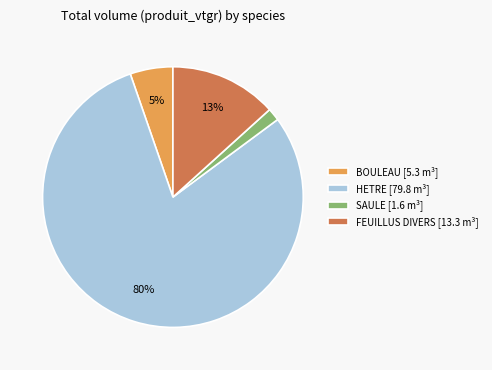

Rank the categories by value from lowest to highest.

SAULE [1.6 m³], BOULEAU [5.3 m³], FEUILLUS DIVERS [13.3 m³], HETRE [79.8 m³]